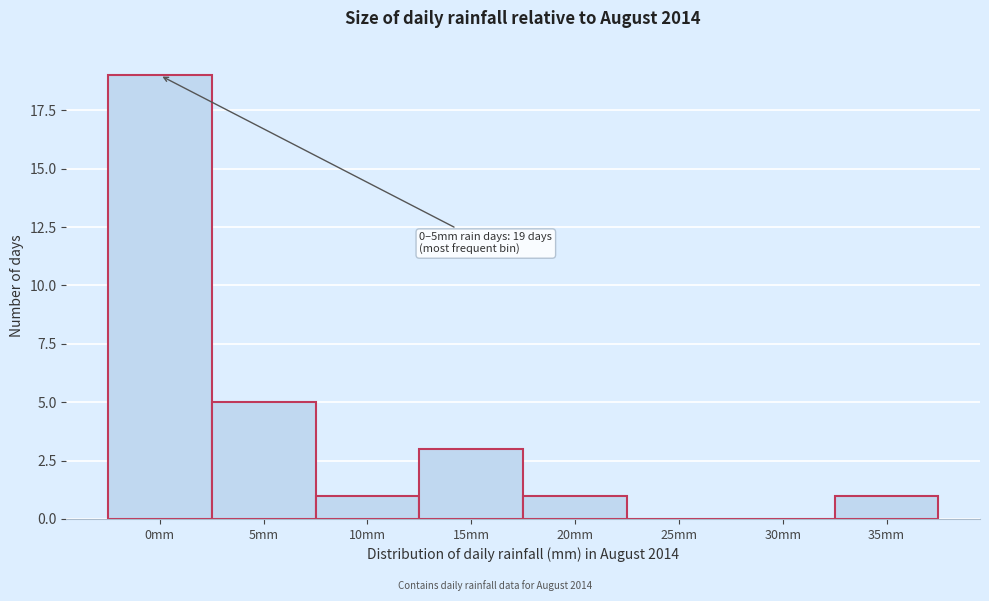

Reading right to left, extract all data points from this chart.

35mm=1	30mm=0	25mm=0	20mm=1	15mm=3	10mm=1	5mm=5	0mm=19